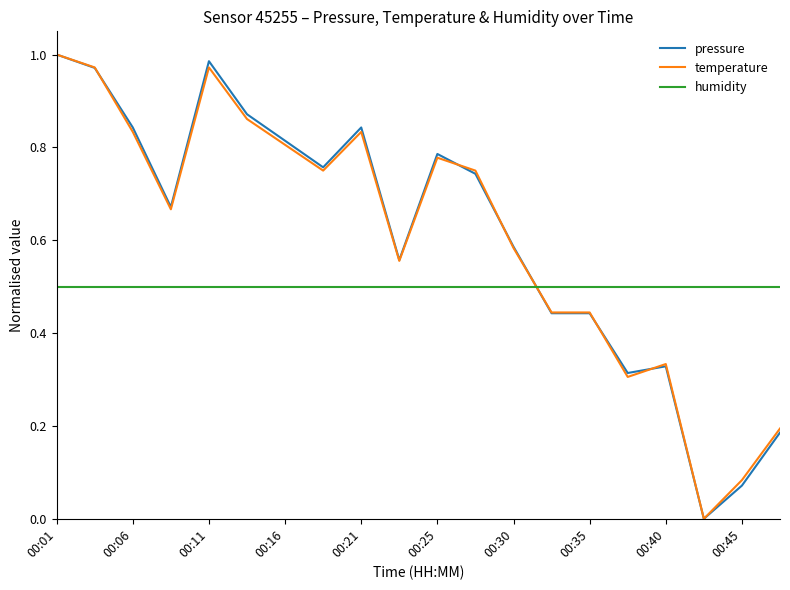

True or false: pressure and humidity intersect in this chart.

True